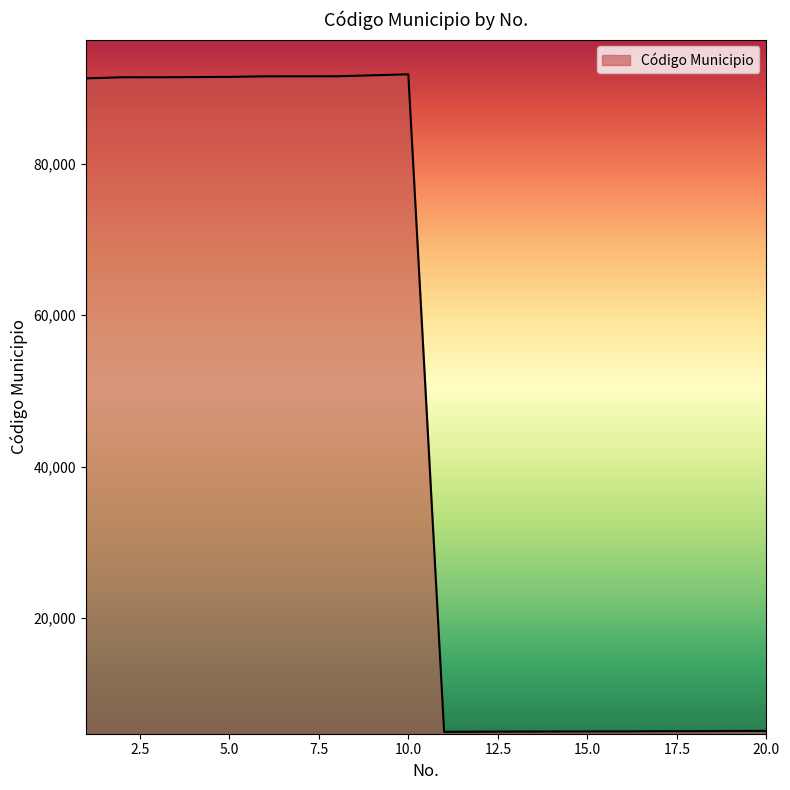

What is the minimum value shown in the chart?

5004